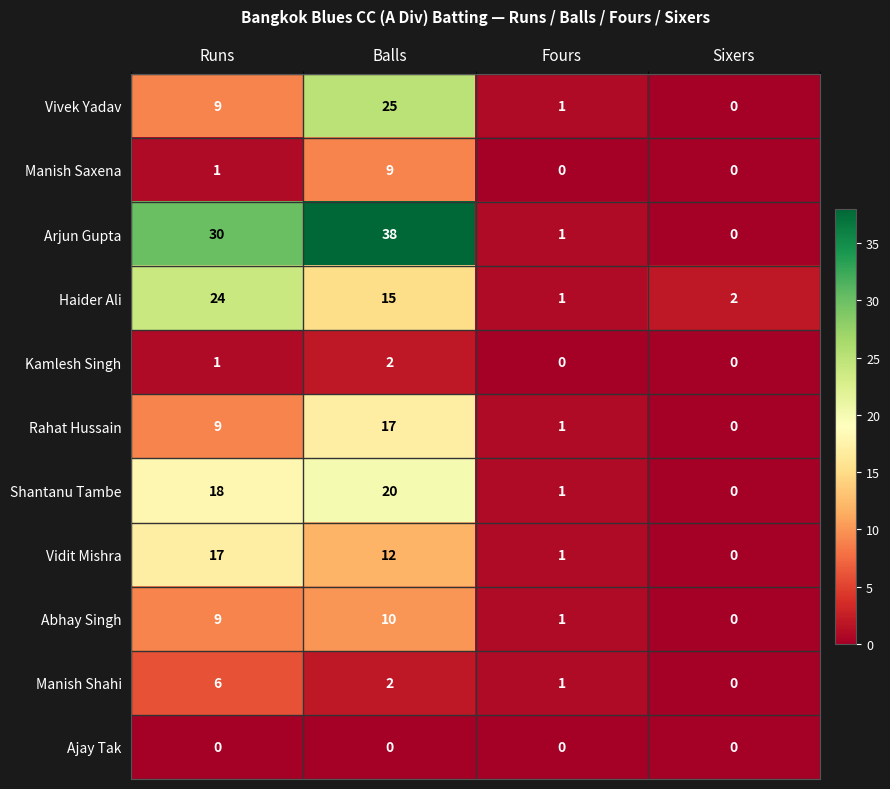

Which series has the largest total across all categories?

Arjun Gupta